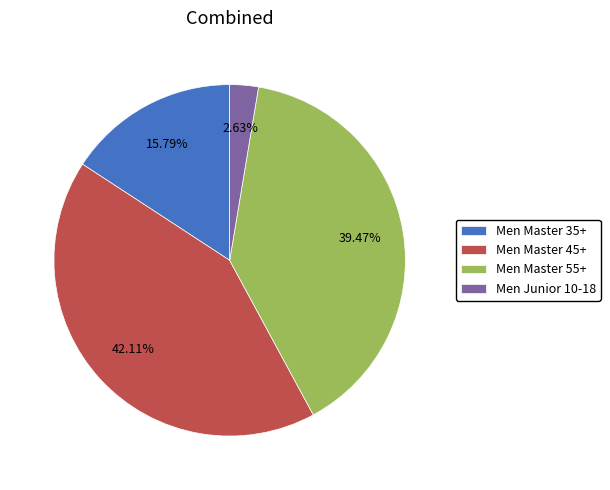

Which has a higher value, Men Master 55+ or Men Junior 10-18?

Men Master 55+